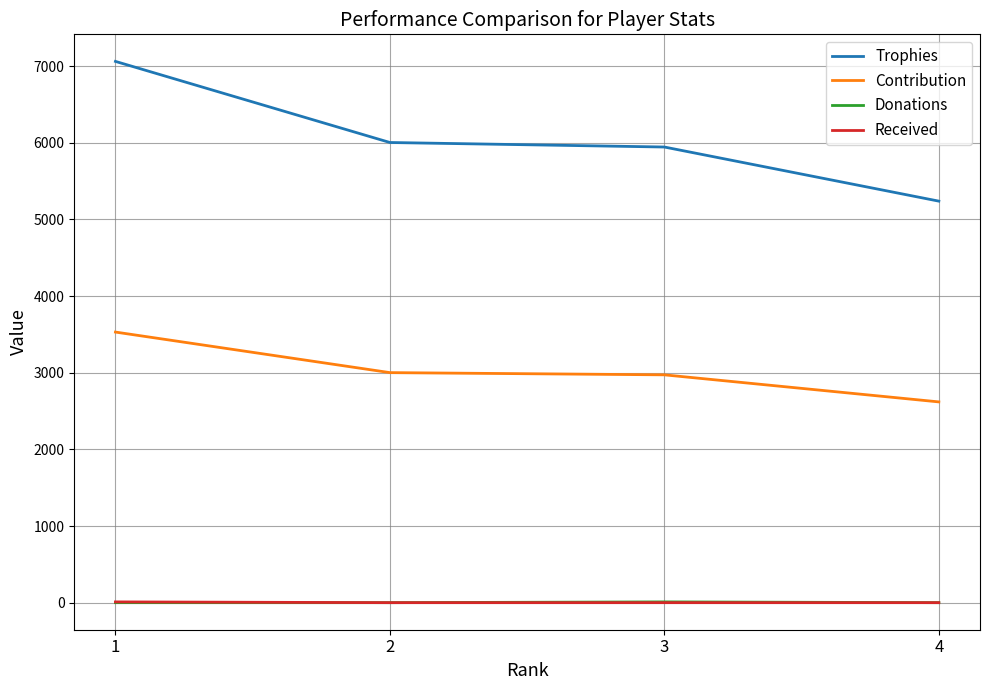

The value of Trophies at 1 is 3041. True or false?

False